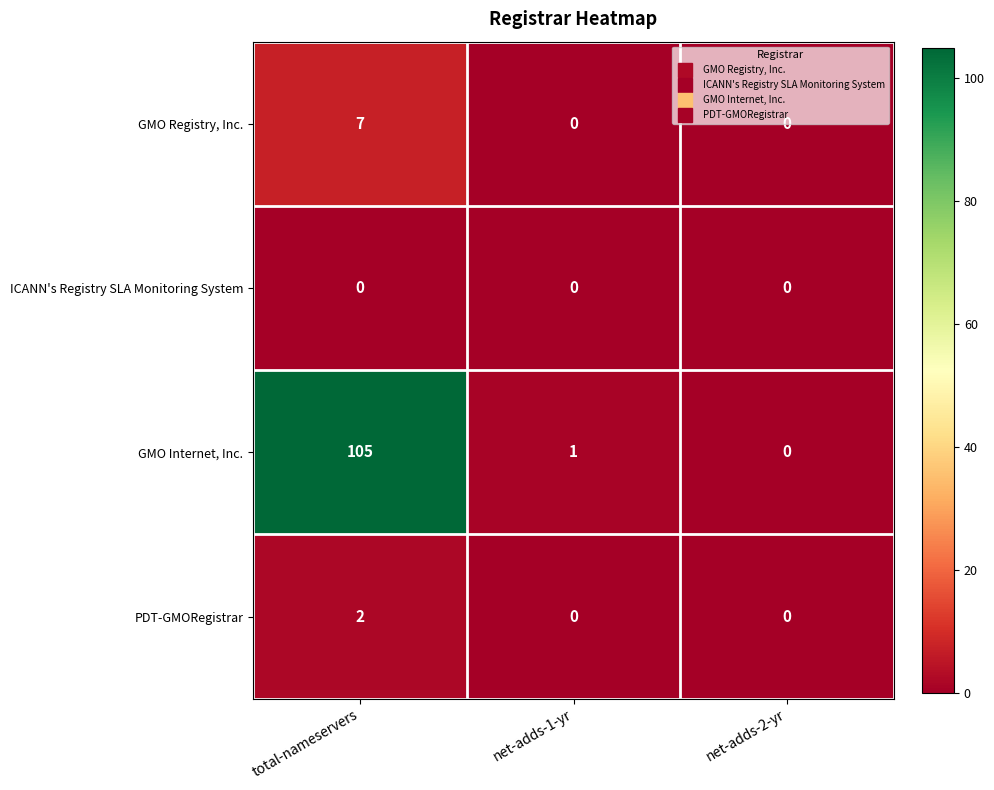

At how many categories does at least one series exceed 30?

1